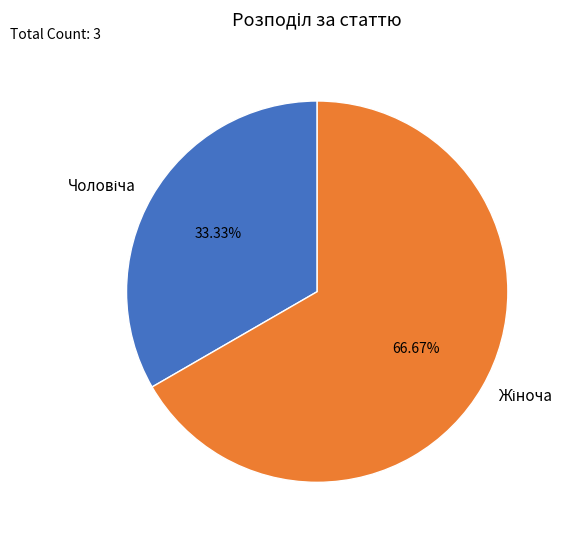

Does any single category account for the majority?

Yes